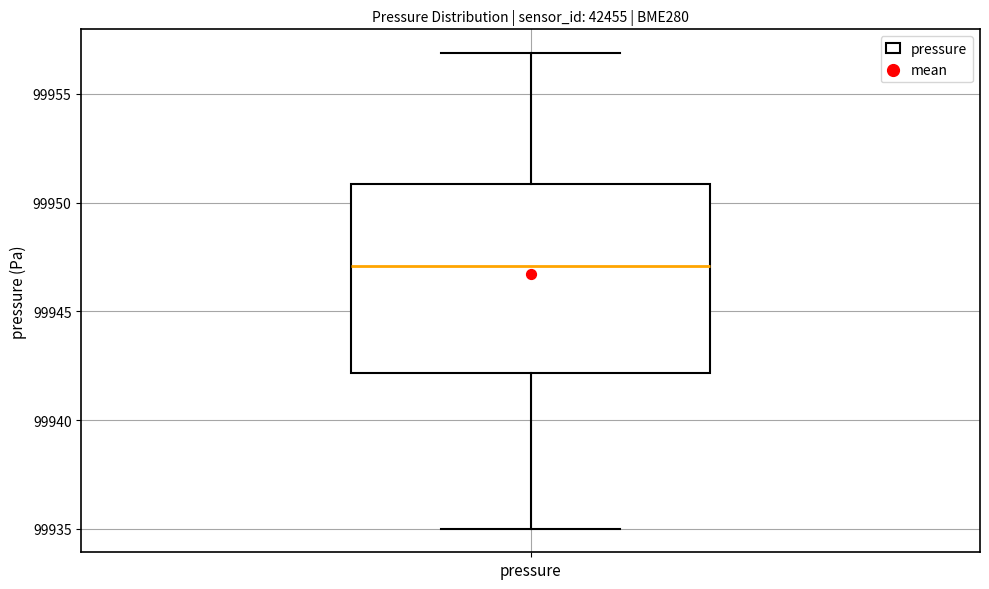

Read this box plot against the y-axis: the position of the median line, the range covered by the box, and the ends of both whiskers. The values are not printed on the chart, so give them approximately, as read against the axis.

median 99947, box 99942 to 99951, whiskers 99935 to 99957